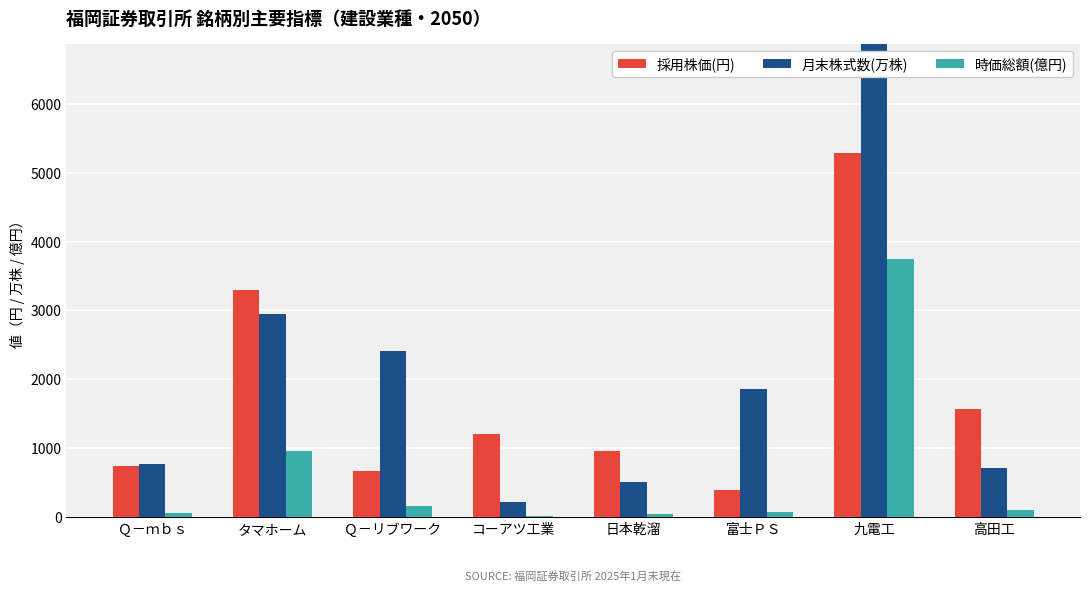

What is the difference between the maximum and minimum values in the 採用株価(円) series?

4881.0